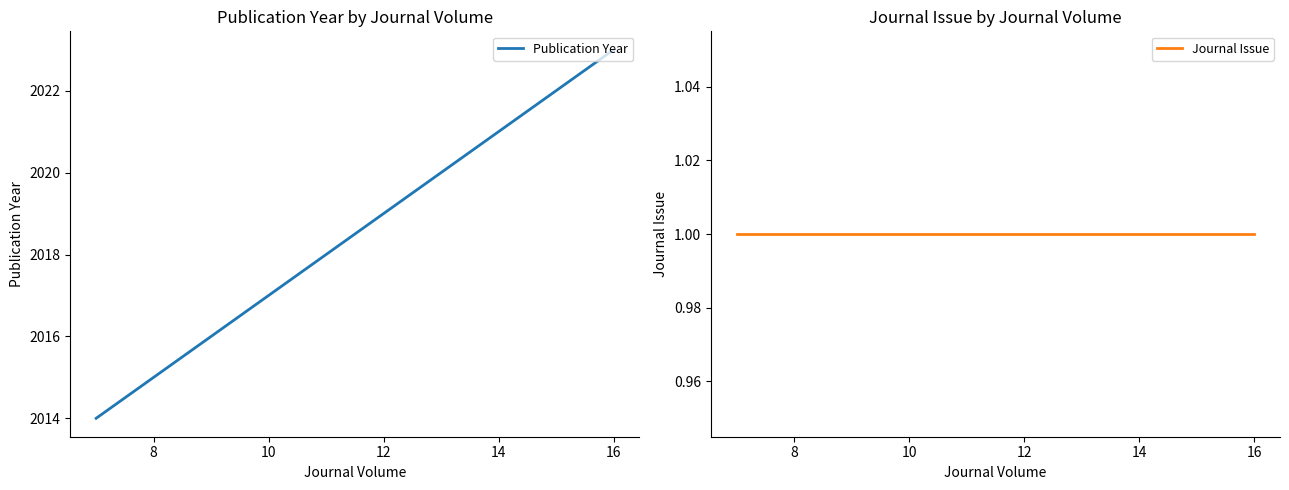

At how many categories does at least one series exceed 1633?

7